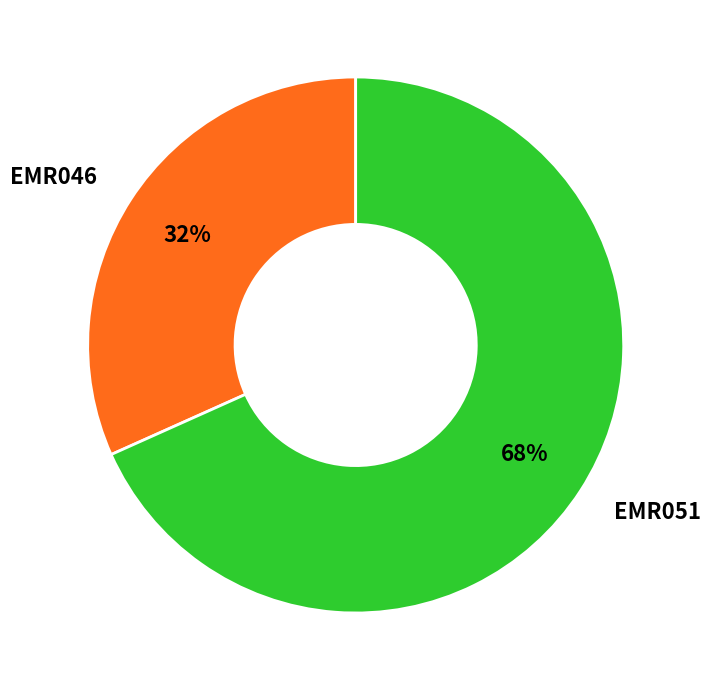

What is the majority slice?

EMR051